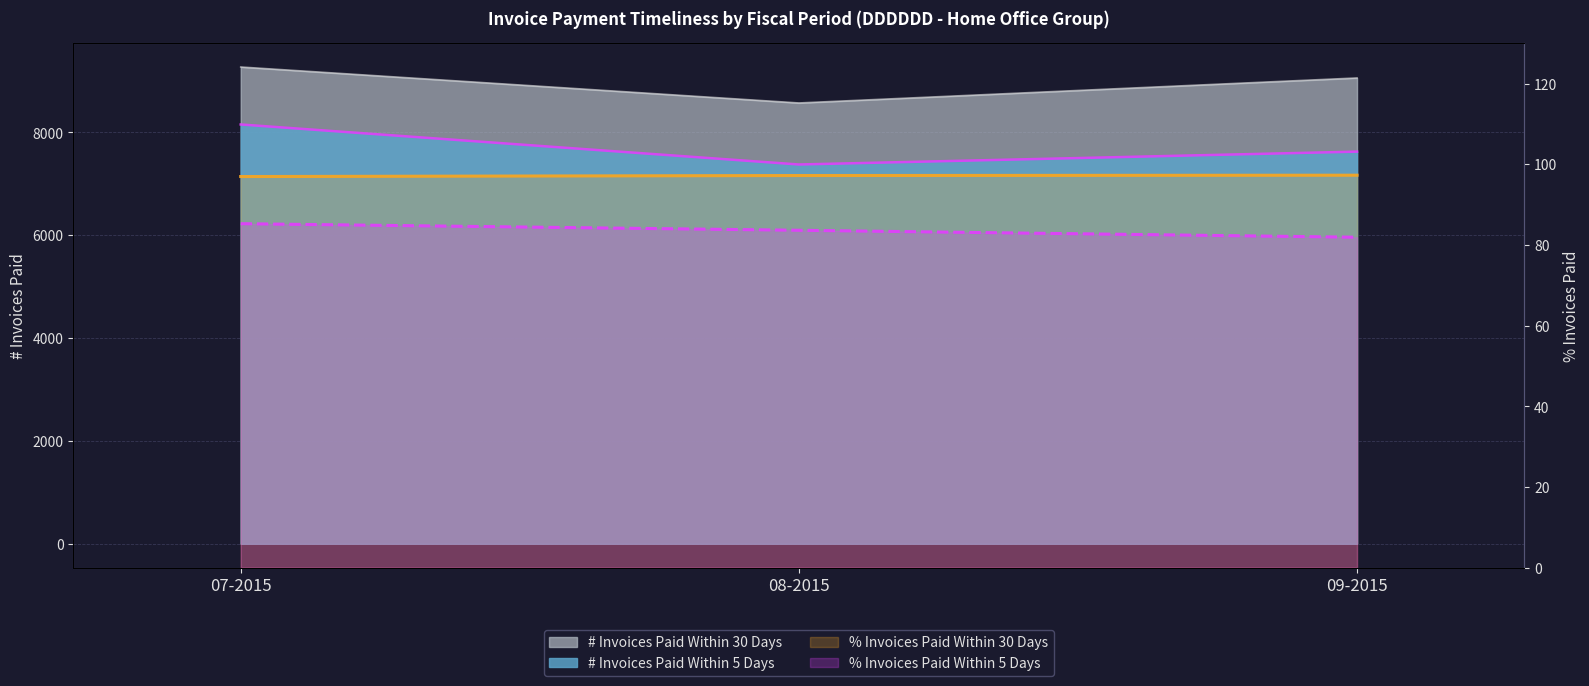

Count the % Invoices Paid Within 30 Days values in the range 96 to 97.

1